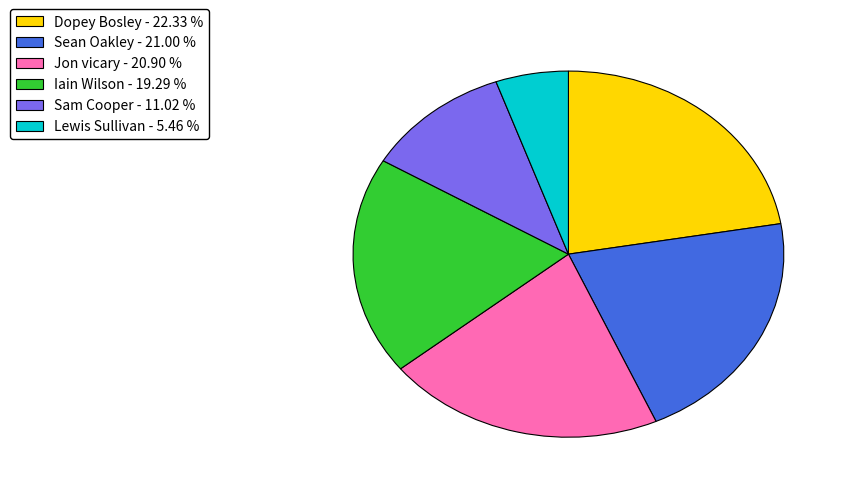

Is the sum of Sean Oakley and Sam Cooper greater than half?

No